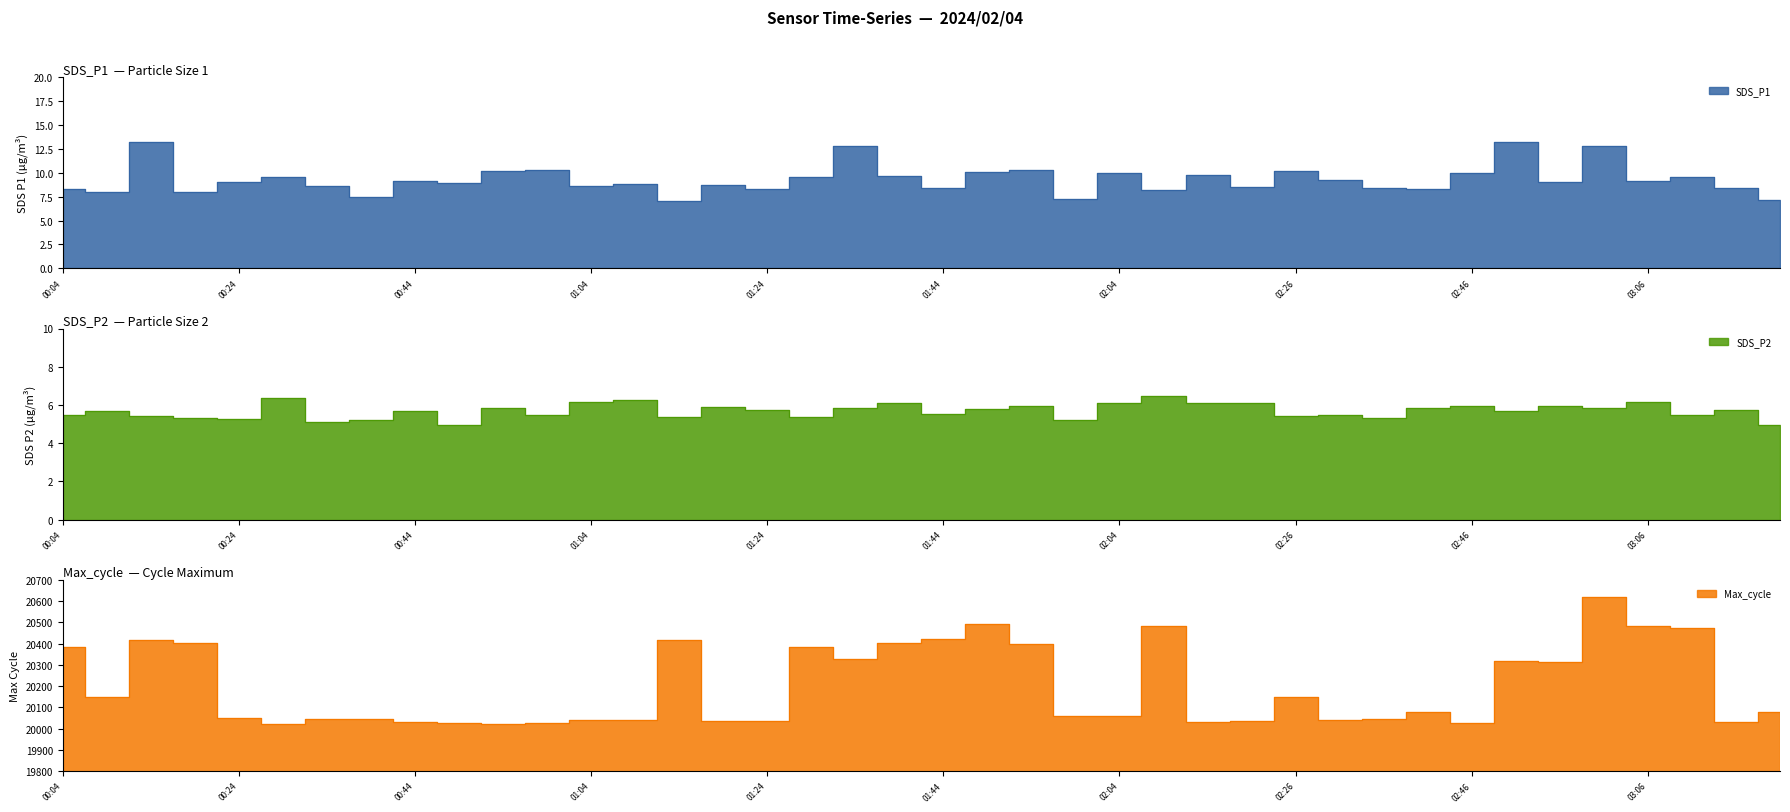

Reading left to right, what are all the values shown in this chart?

SDS_P1: 8.3	8.0	13.3	8.0	9.0	9.6	8.6	7.5	9.1	8.9	10.2	10.3	8.6	8.8	7.0	8.7	8.3	9.6	12.8	9.7	8.4	10.1	10.3	7.2	9.9	8.2	9.8	8.6	10.2	9.2	8.4	8.3	9.9	13.2	9.0	12.8	9.2	9.6	8.4	7.2
SDS_P2: 5.5	5.7	5.5	5.3	5.2	6.4	5.1	5.2	5.7	4.9	5.8	5.5	6.2	6.2	5.3	5.9	5.7	5.3	5.8	6.1	5.5	5.8	6.0	5.2	6.1	6.5	6.1	6.1	5.4	5.5	5.3	5.8	5.9	5.7	6.0	5.8	6.2	5.5	5.8	5.0
Max_cycle: 20385.0	20149.0	20416.0	20405.0	20049.0	20021.0	20045.0	20046.0	20030.0	20026.0	20021.0	20026.0	20041.0	20041.0	20418.0	20034.0	20037.0	20385.0	20327.0	20405.0	20422.0	20493.0	20397.0	20057.0	20058.0	20481.0	20029.0	20037.0	20149.0	20038.0	20045.0	20080.0	20026.0	20319.0	20315.0	20619.0	20481.0	20473.0	20033.0	20080.0